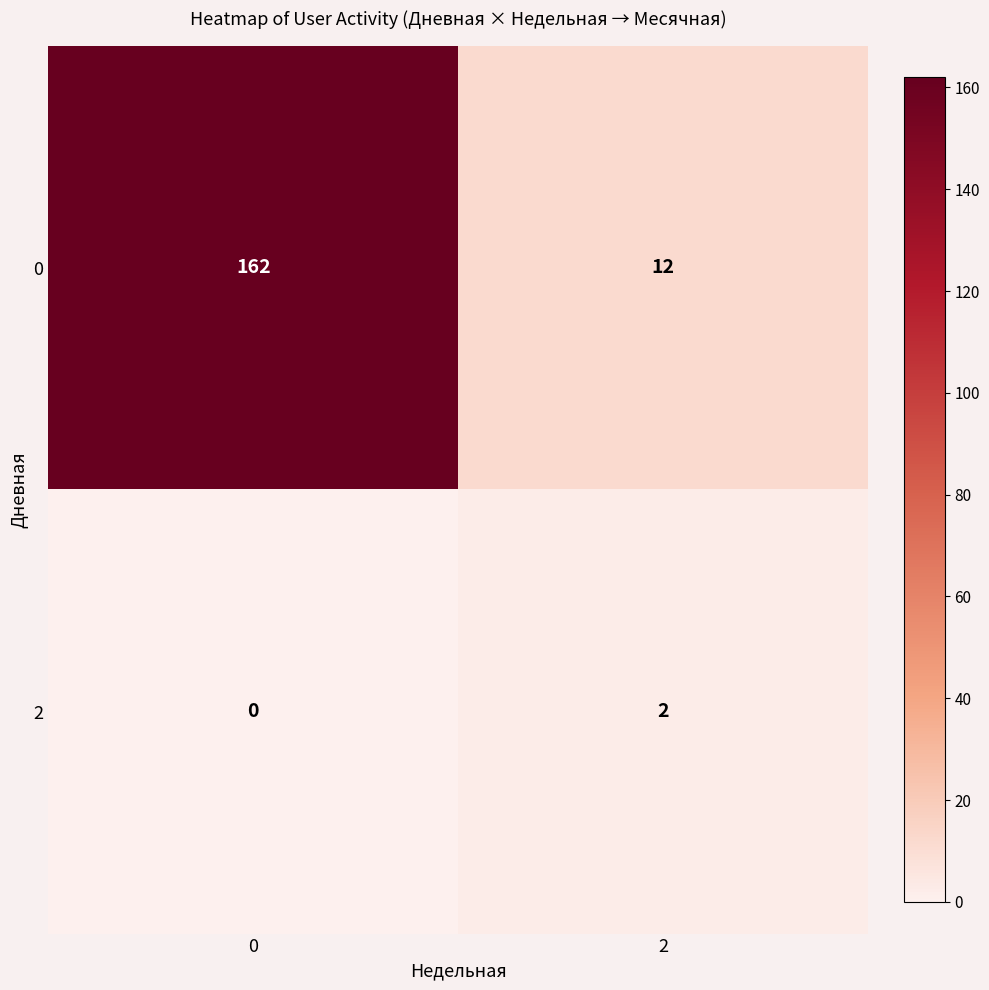

At 2, list the series in order from smallest to largest.

2, 0